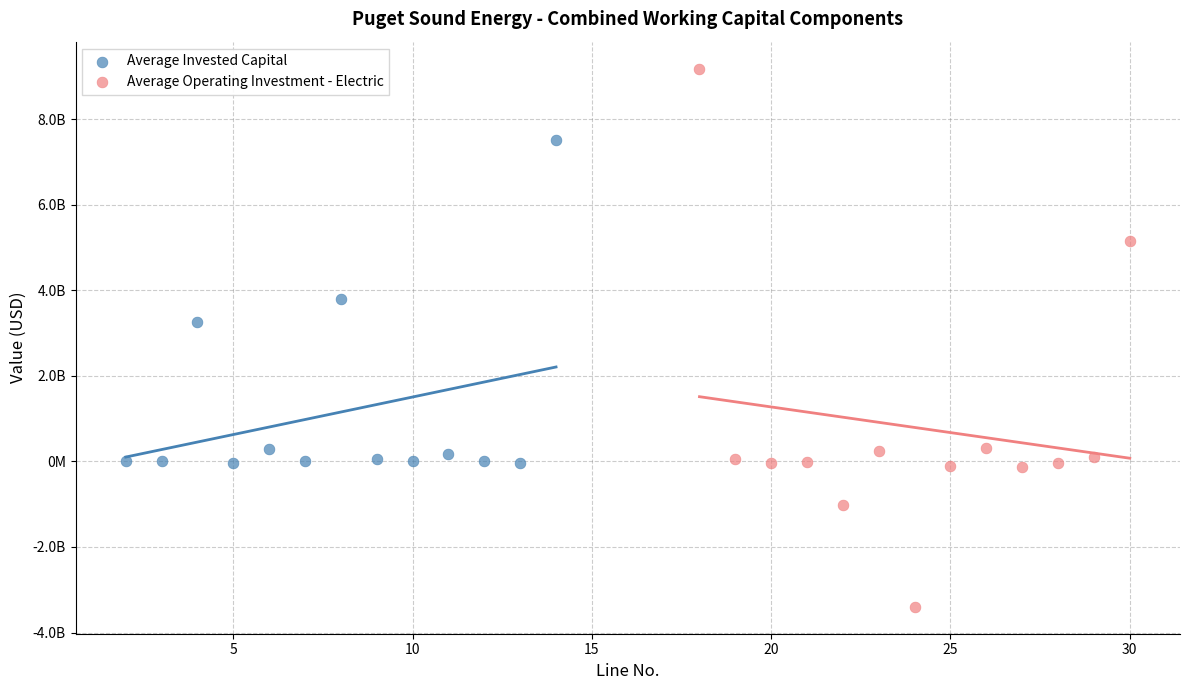

Which series contains the lowest Y value?

Average Operating Investment - Electric